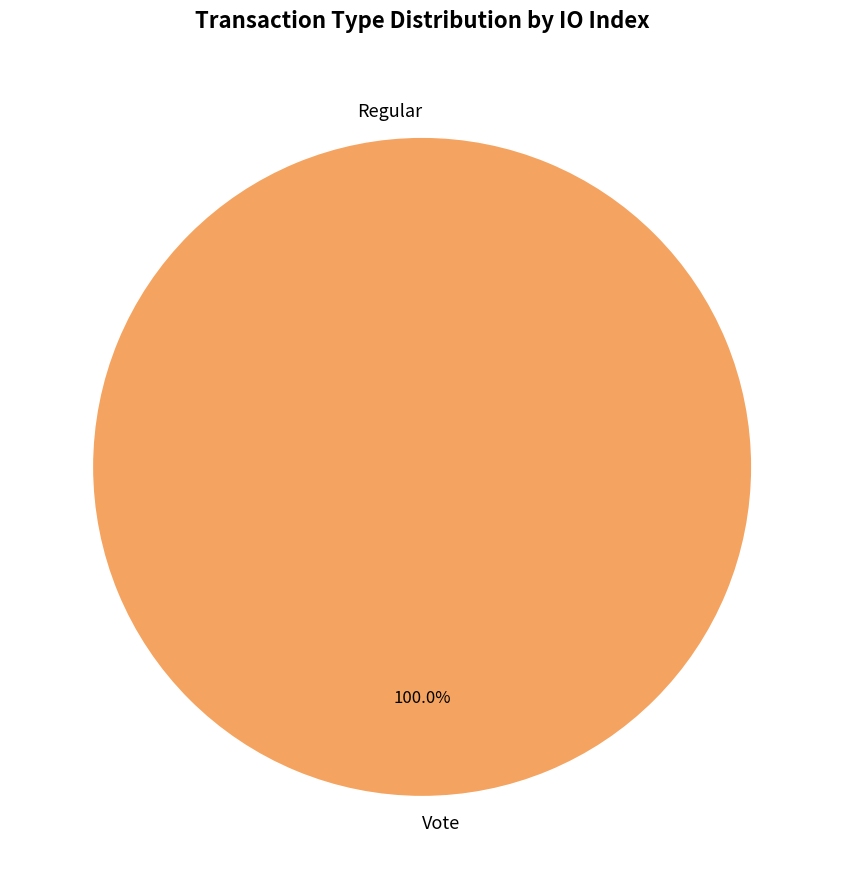

To the nearest percent, what portion does Vote represent?

100%